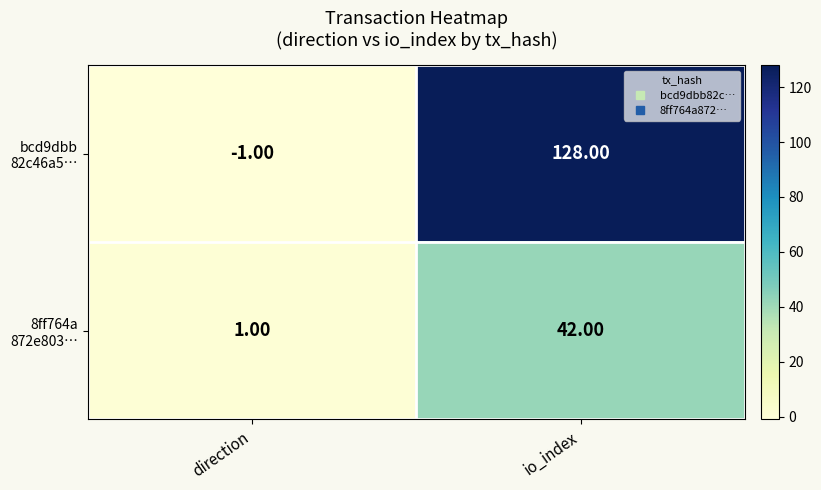

Which label corresponds to the smallest value in the chart?

direction